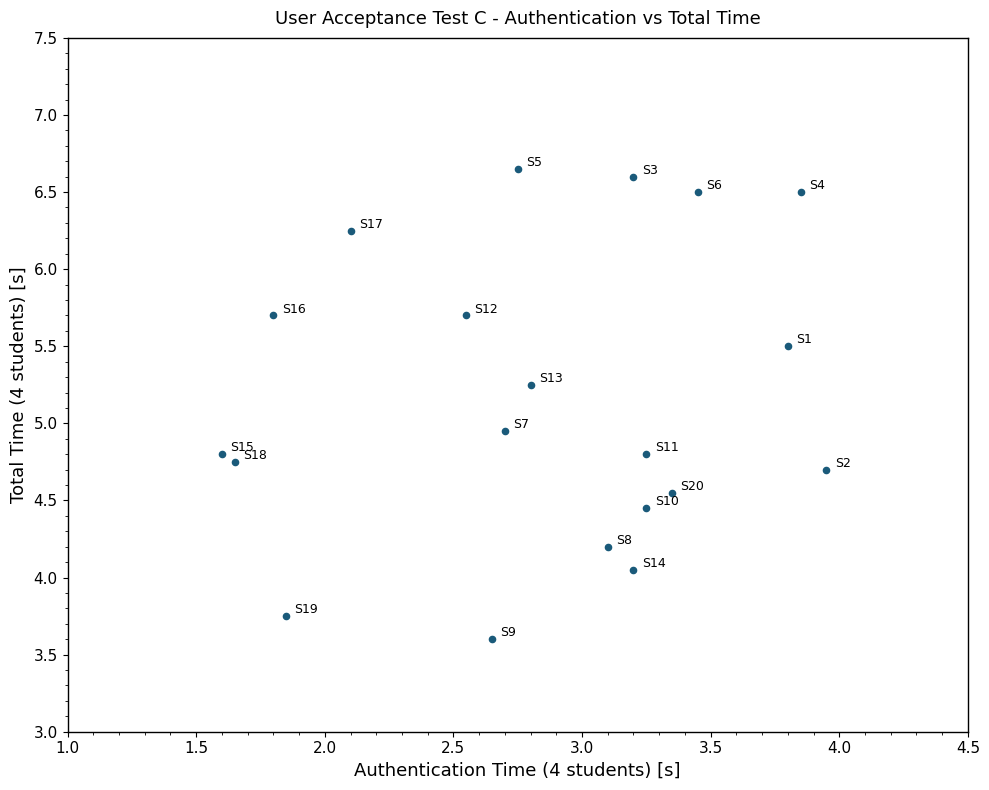

What is the range of X values (max minus min)?

2.4